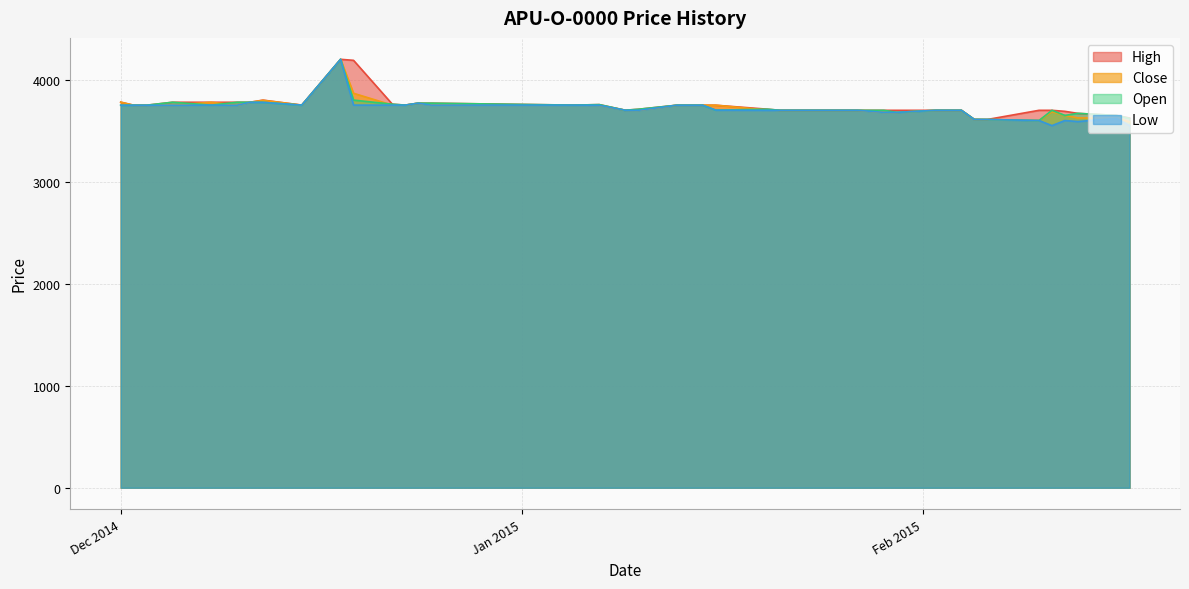

What is the maximum value for High?

4200